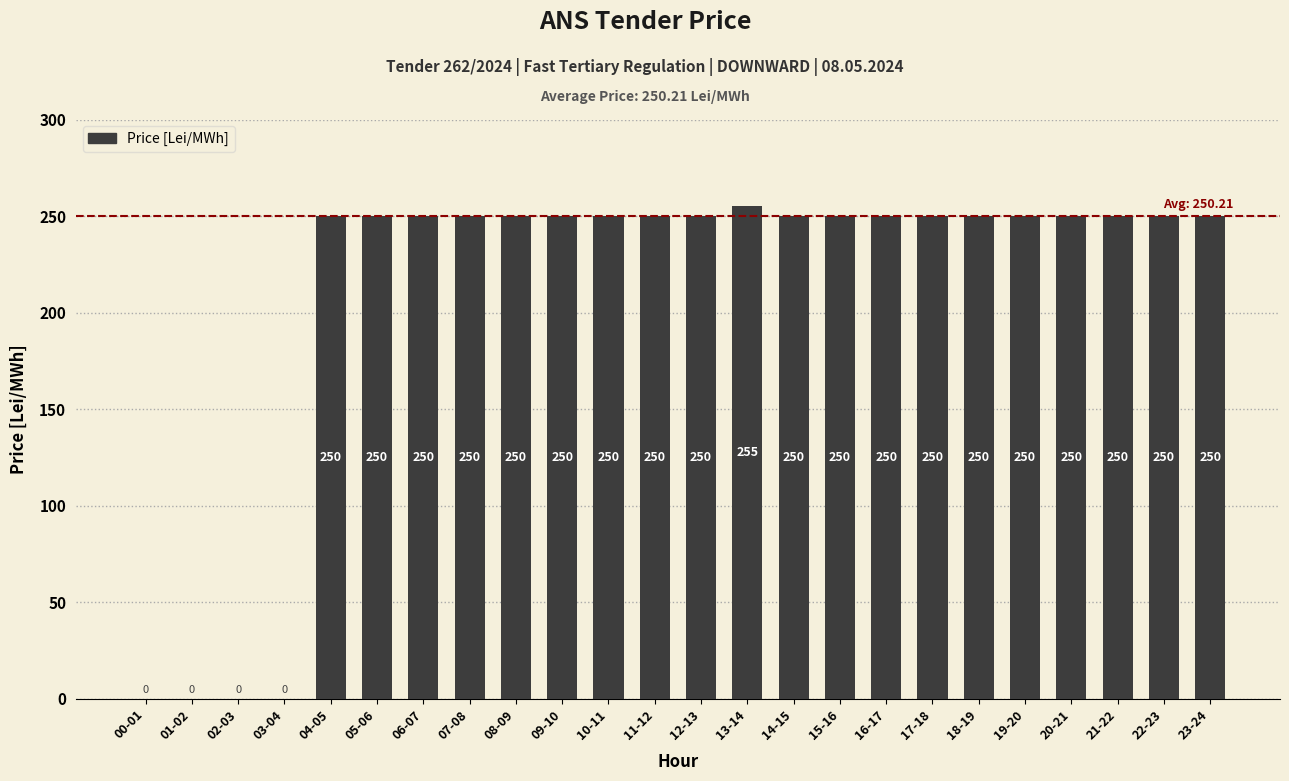

Does the chart contain stacked bars?

No